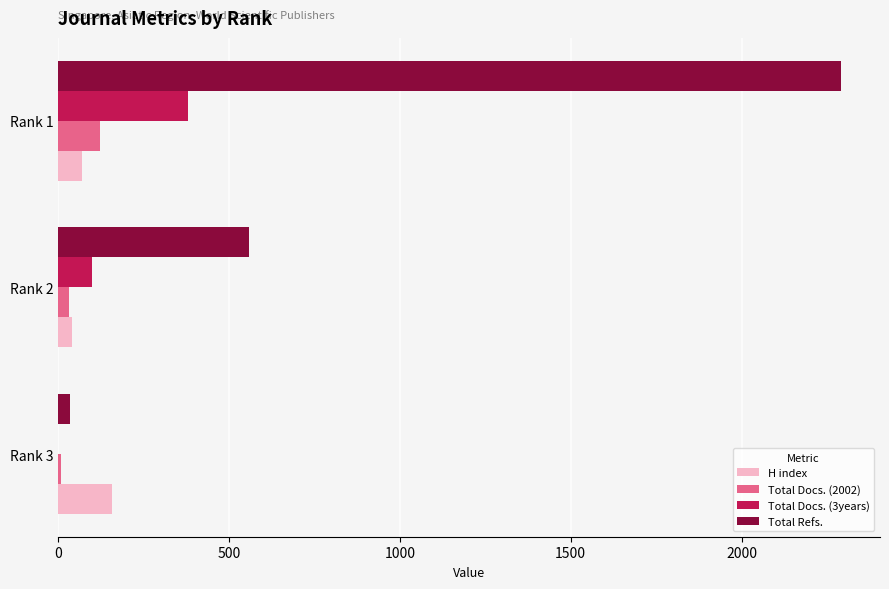

Between Rank 2 and Rank 1, which series saw the biggest shift?

Total Refs.